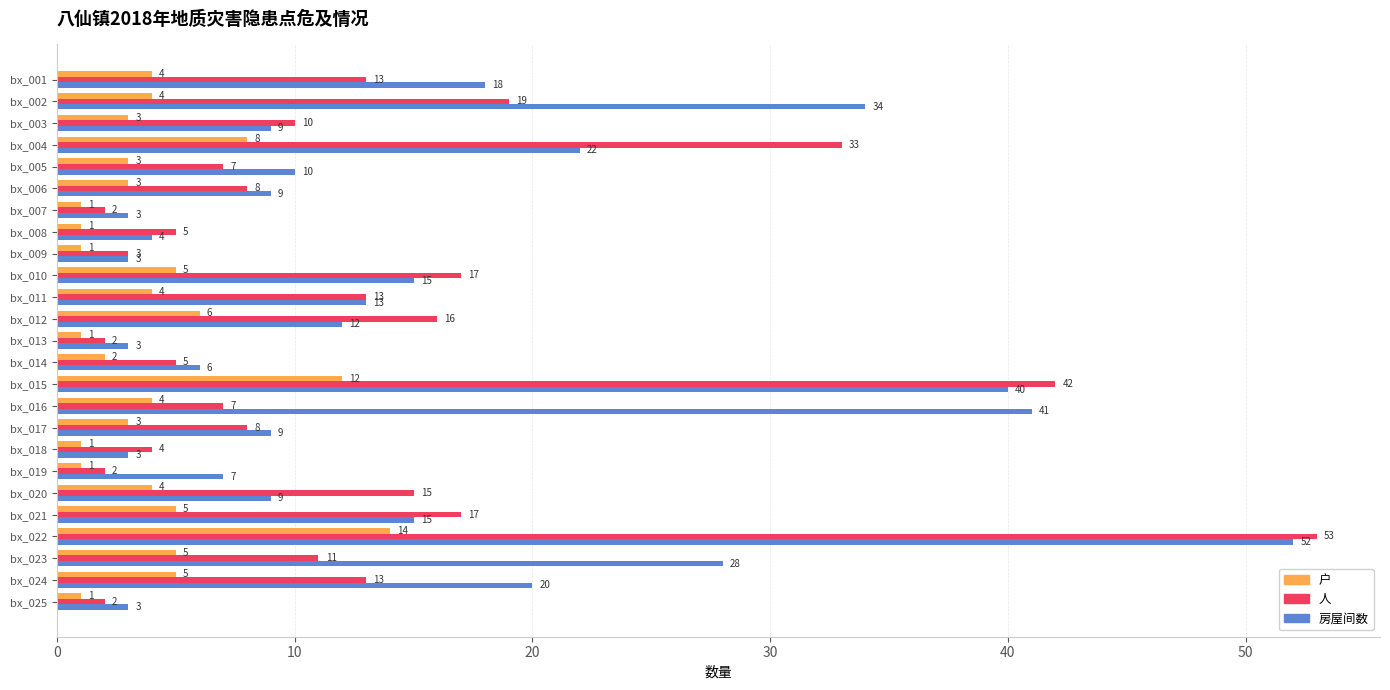

The value of 房屋间数 at bx_008 is 7. True or false?

False